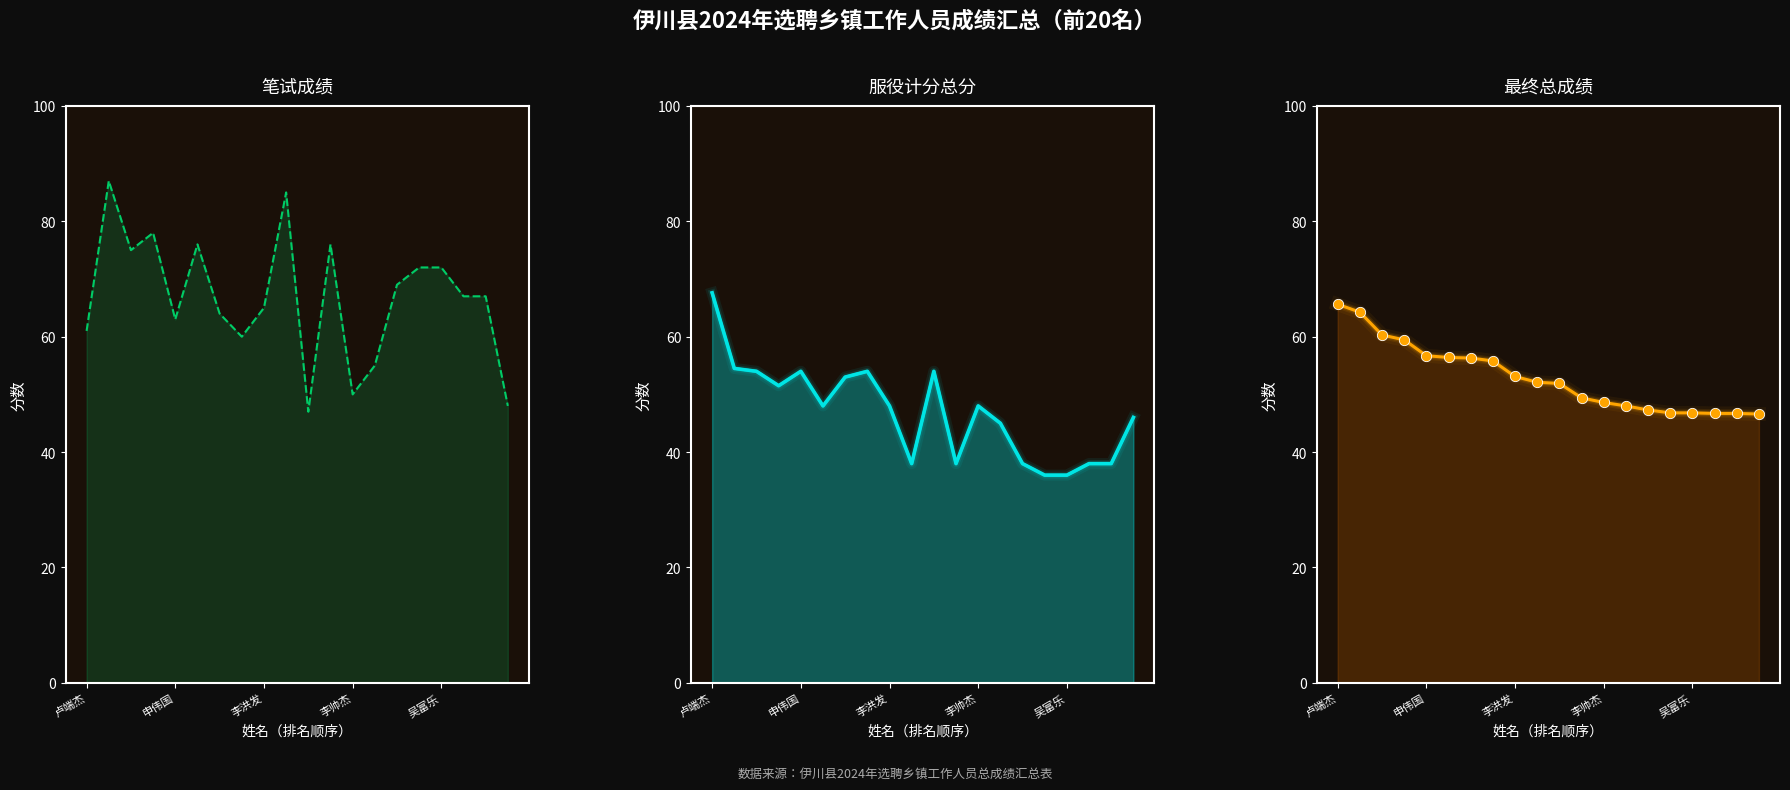

At how many categories does at least one series exceed 59?

16